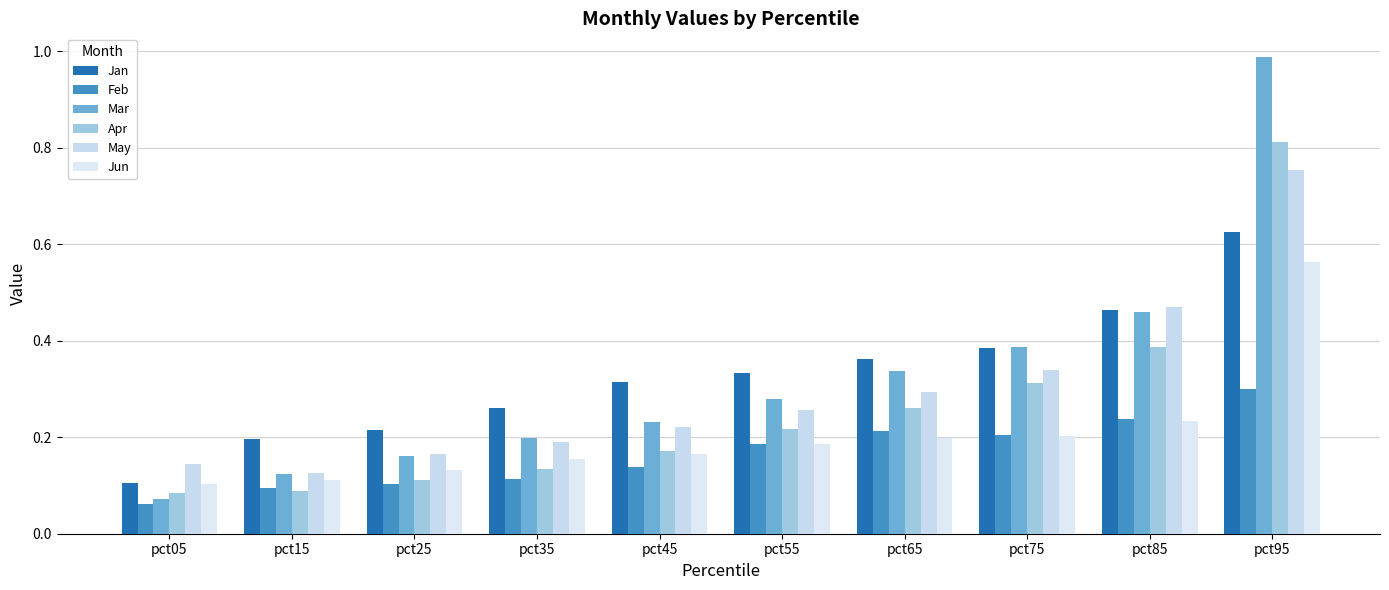

What is the minimum value for May?

0.1